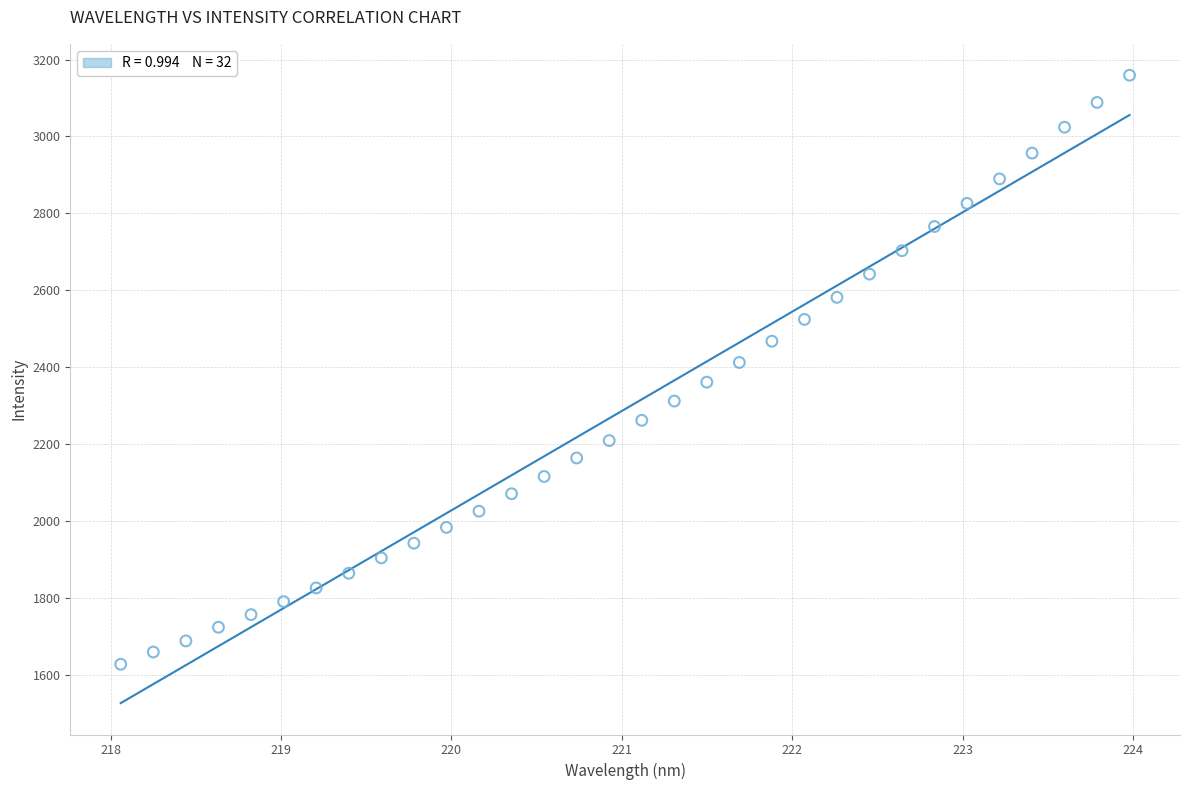

What is the range of X values (max minus min)?

5.9